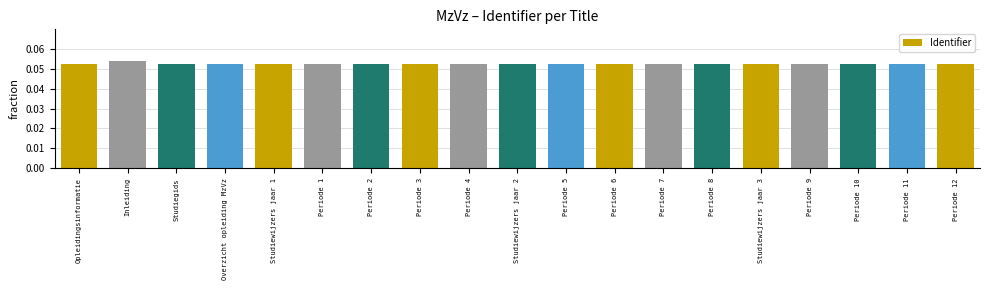

What position from the left is Studiewijzers jaar 3?

15